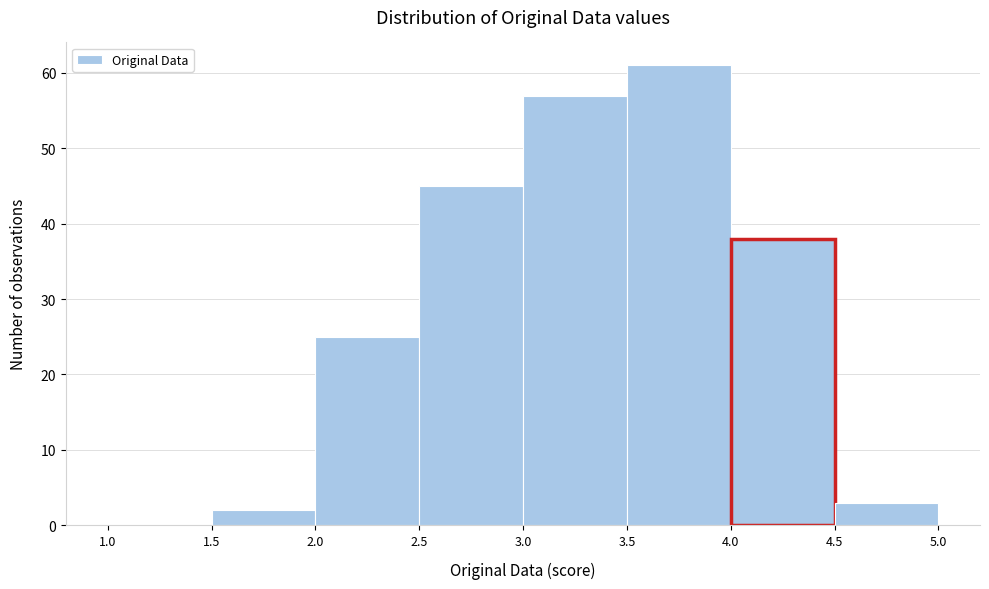

What is the height of the bar covering 2.5 to 3.0 on the x-axis? The values are not printed on the chart, so give them approximately, as read against the axis.

45